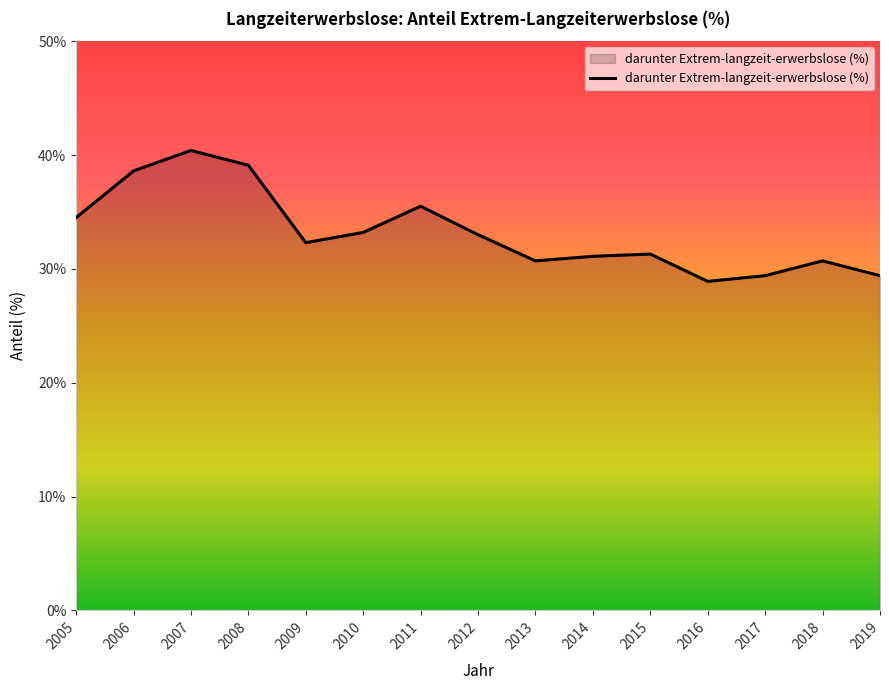

What value does the data have at 2006?

38.6